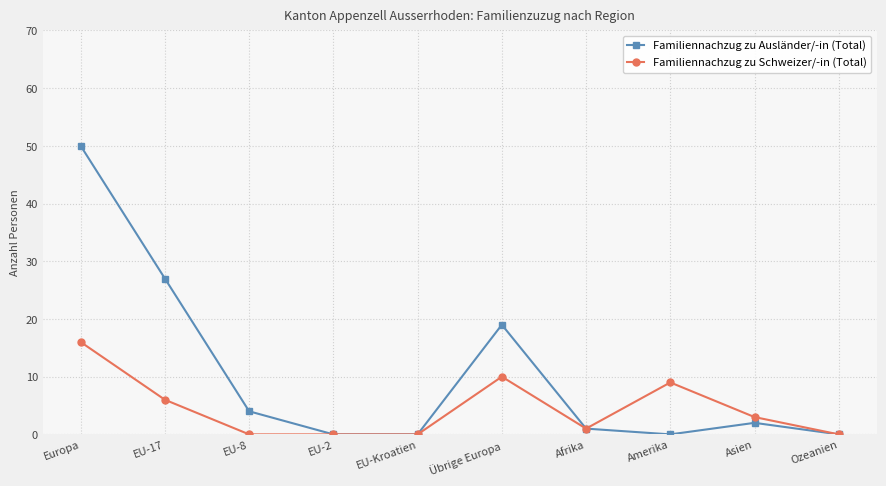

Is the value of Familiennachzug zu Schweizer/-in (Total) at EU-2 greater than the value of Familiennachzug zu Ausländer/-in (Total) at EU-17?

No